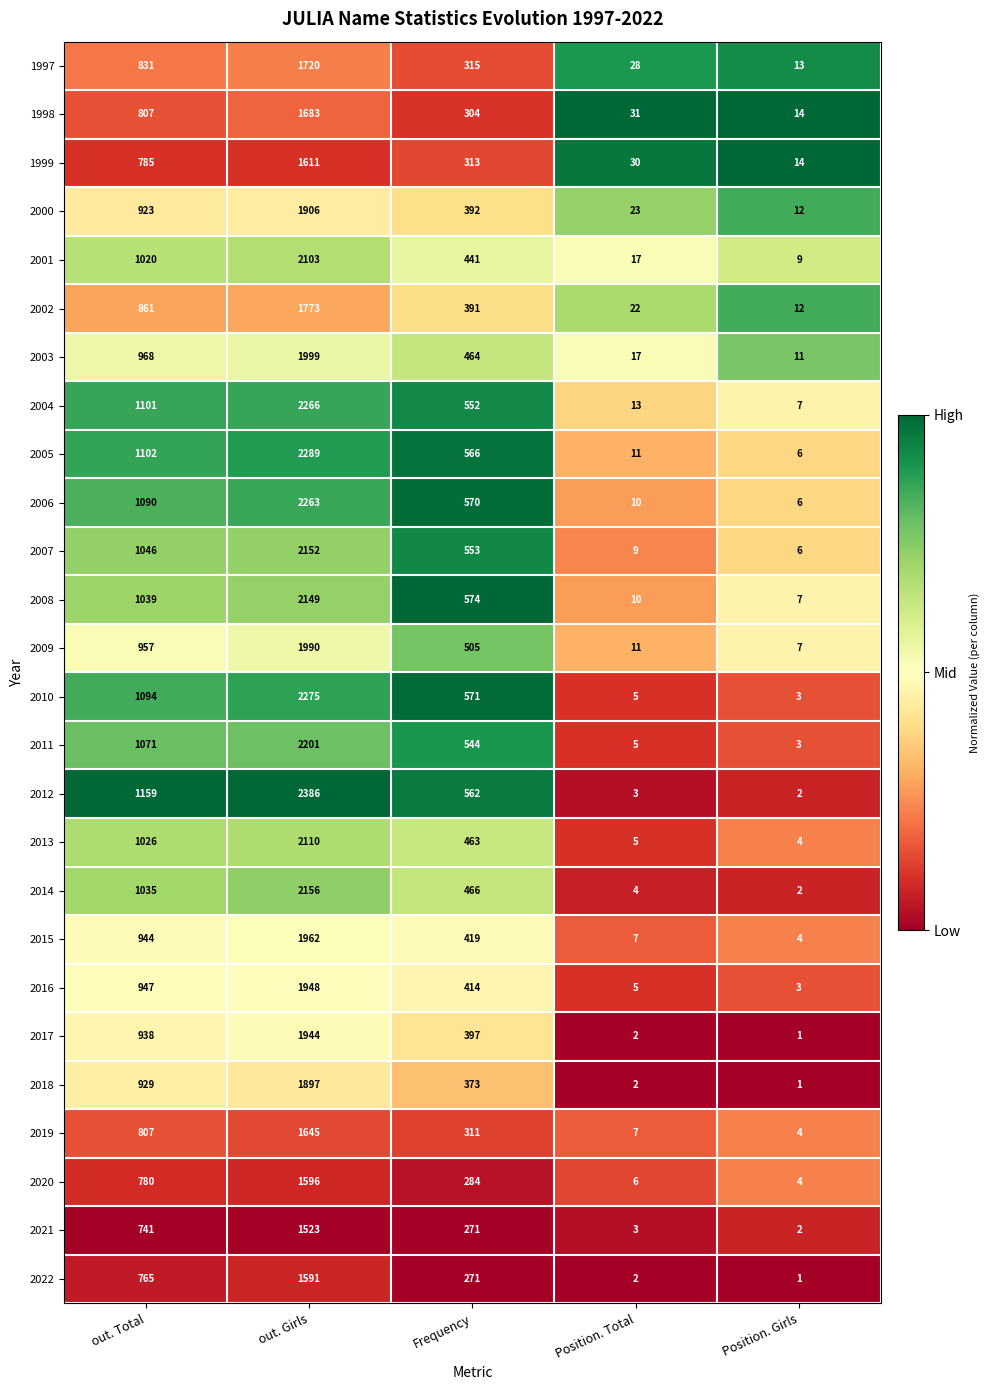

What is the maximum value shown in the chart?

2386